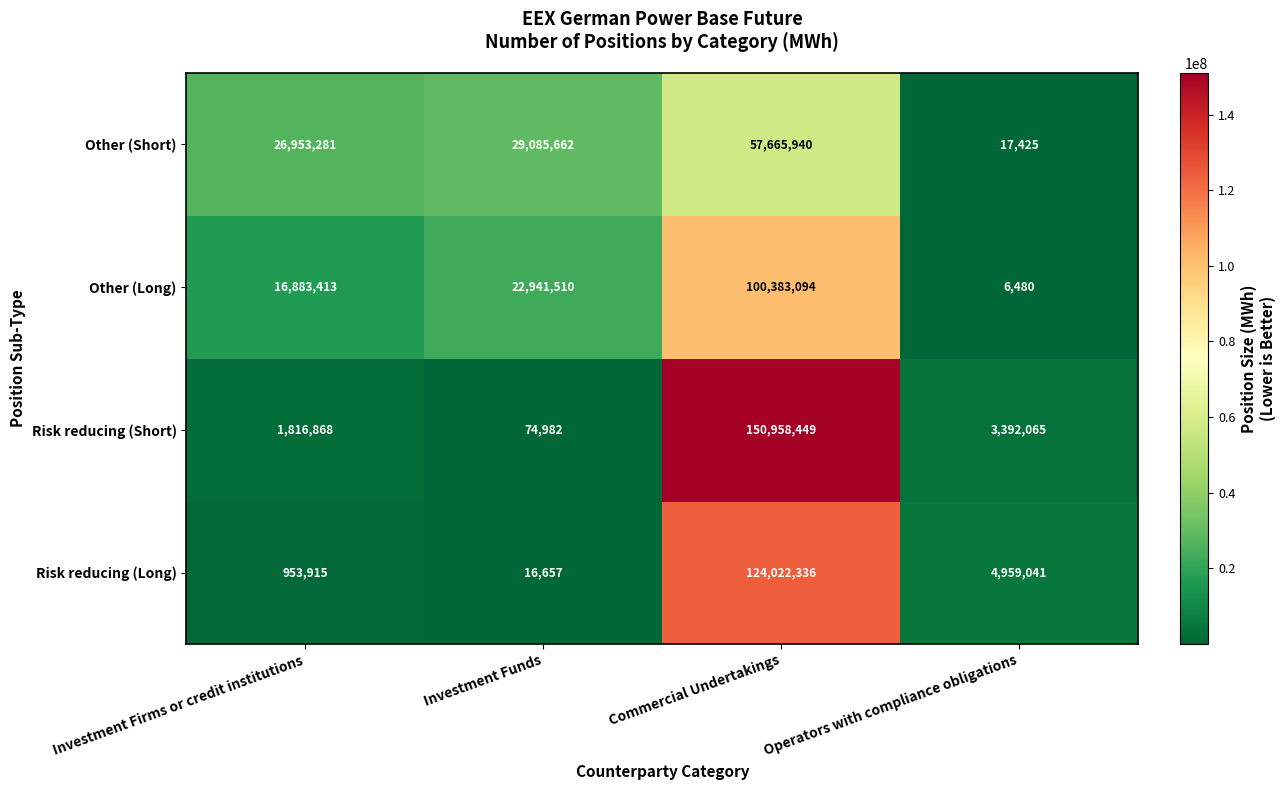

How many data points does each series have?

4